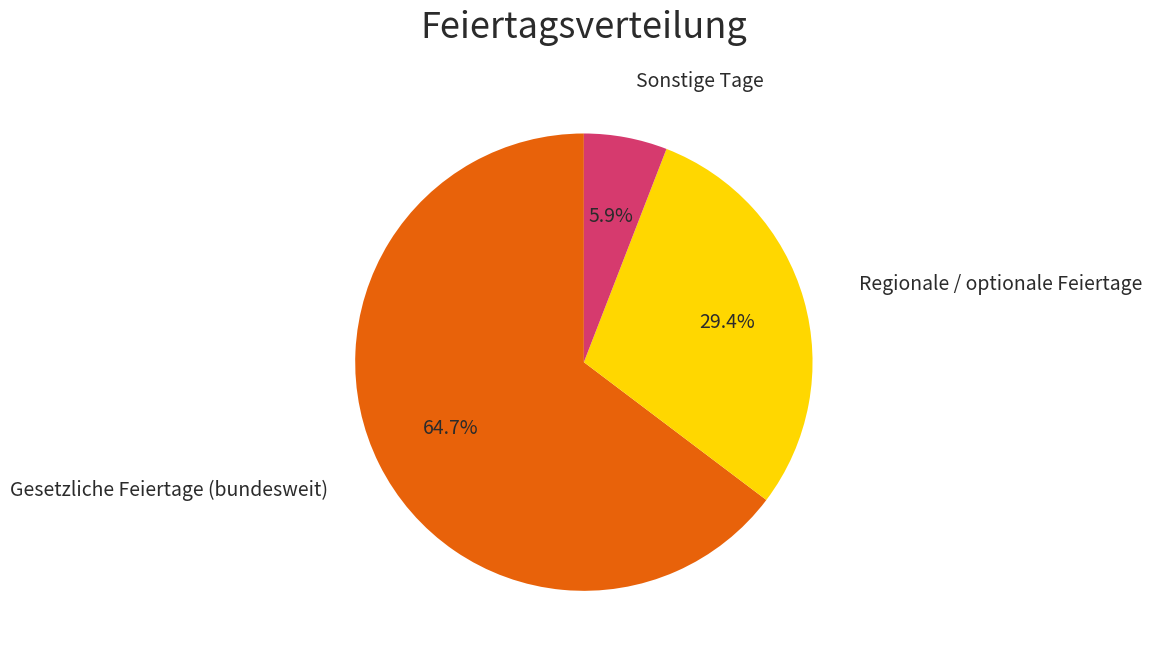

Is there a majority slice in this chart?

Yes